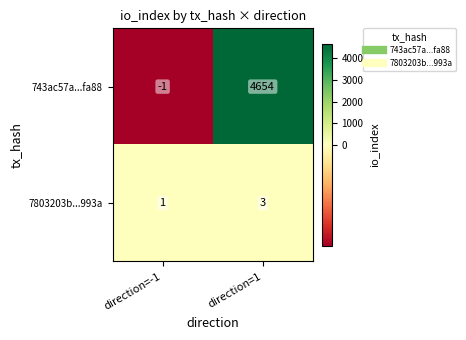

Reading left to right, extract all data points from this chart.

743ac57a...fa88: direction=-1=-1	direction=1=4654
7803203b...993a: direction=-1=1	direction=1=3